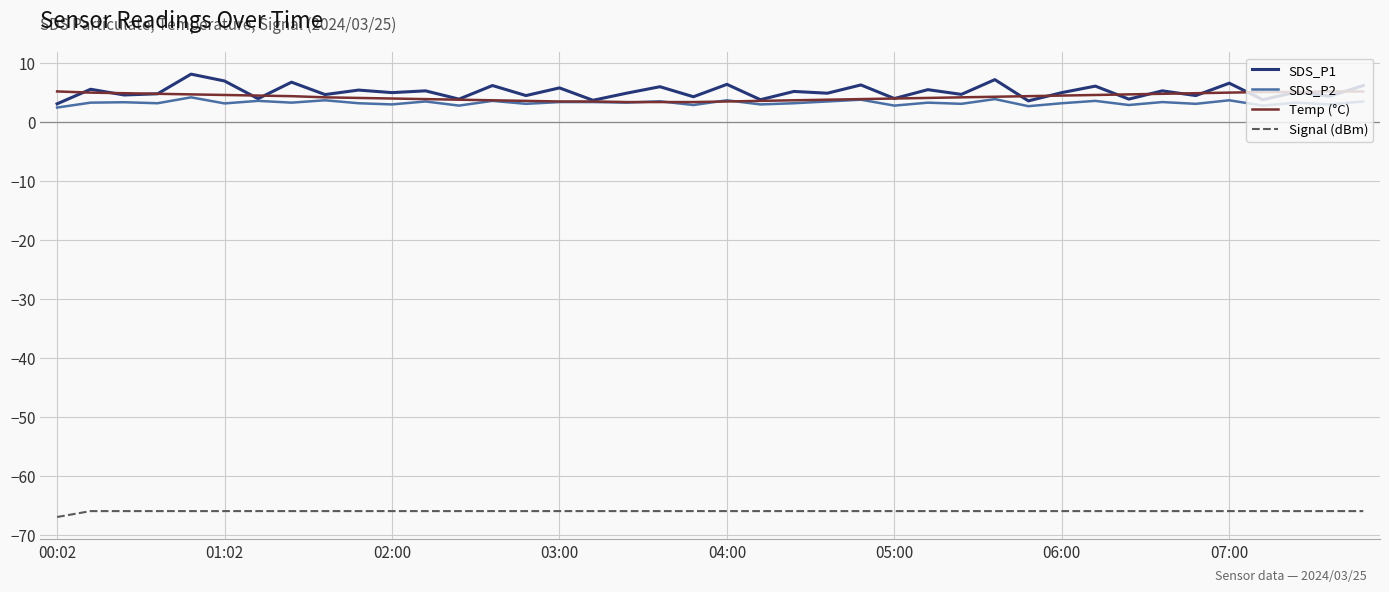

What are all the series names shown in the legend?

SDS_P1, SDS_P2, Temp (°C), Signal (dBm)